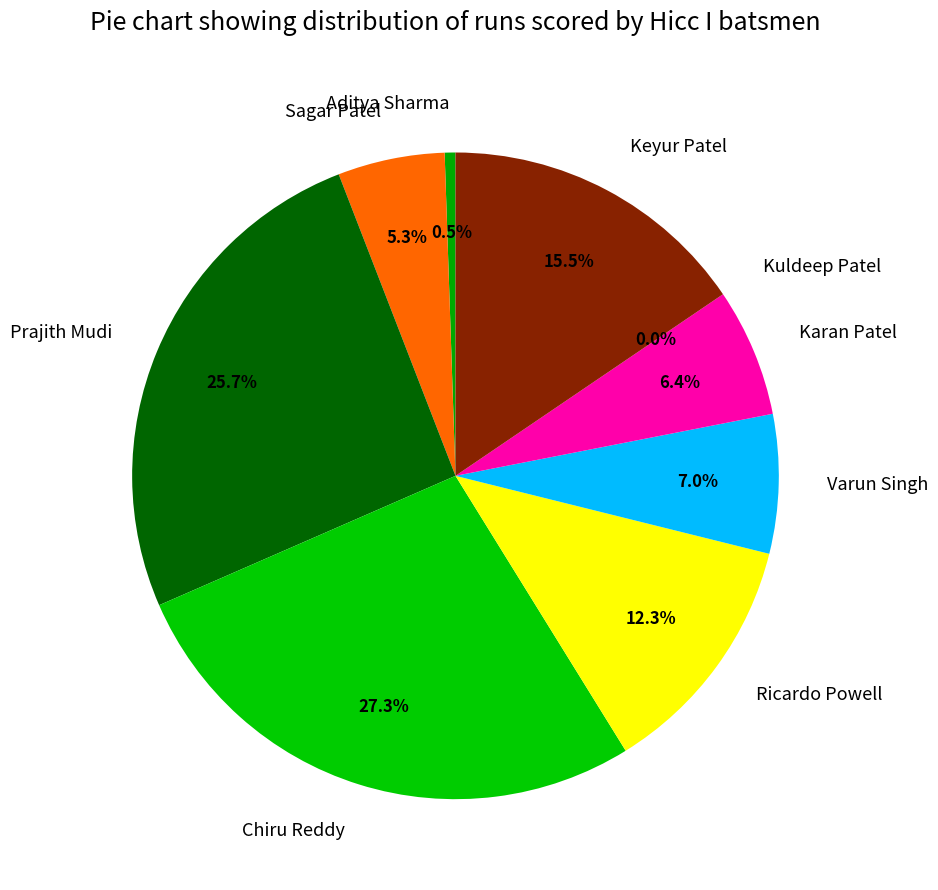

What is the largest slice in the pie chart?

Chiru Reddy